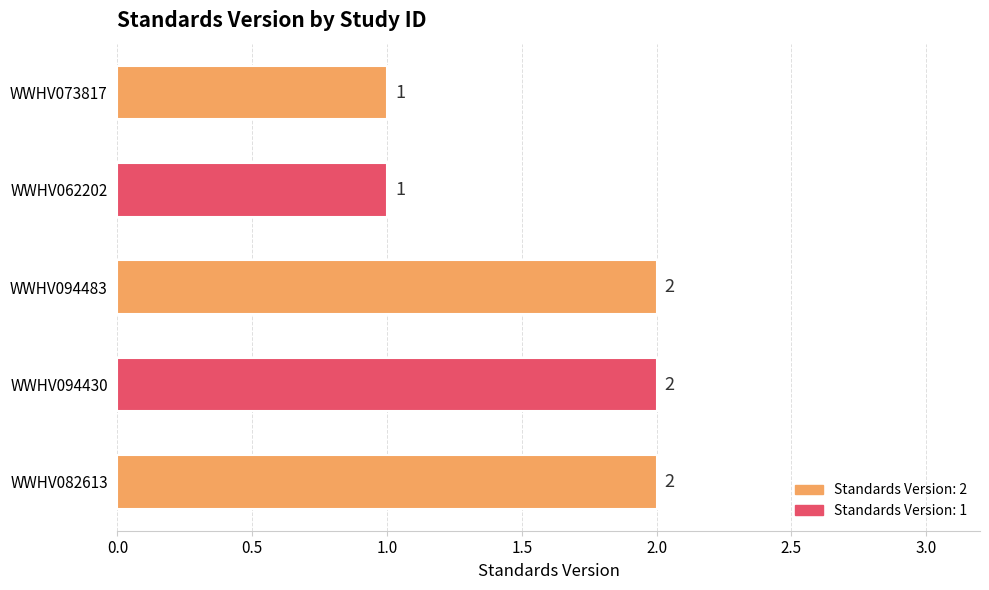

The chart shows a value of 1 at WWHV094430. True or false?

False